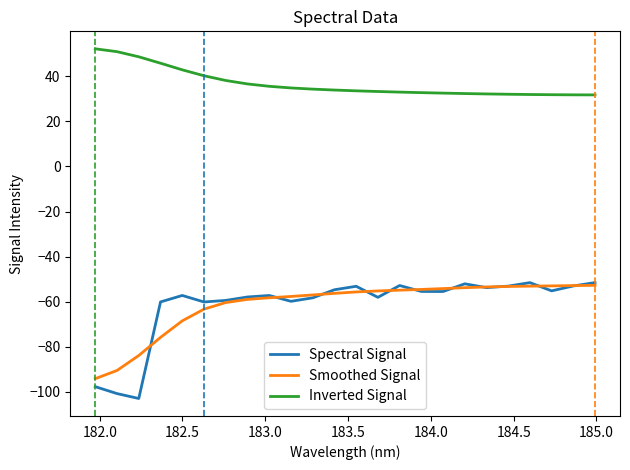

What is the maximum value shown in the chart?

52.2